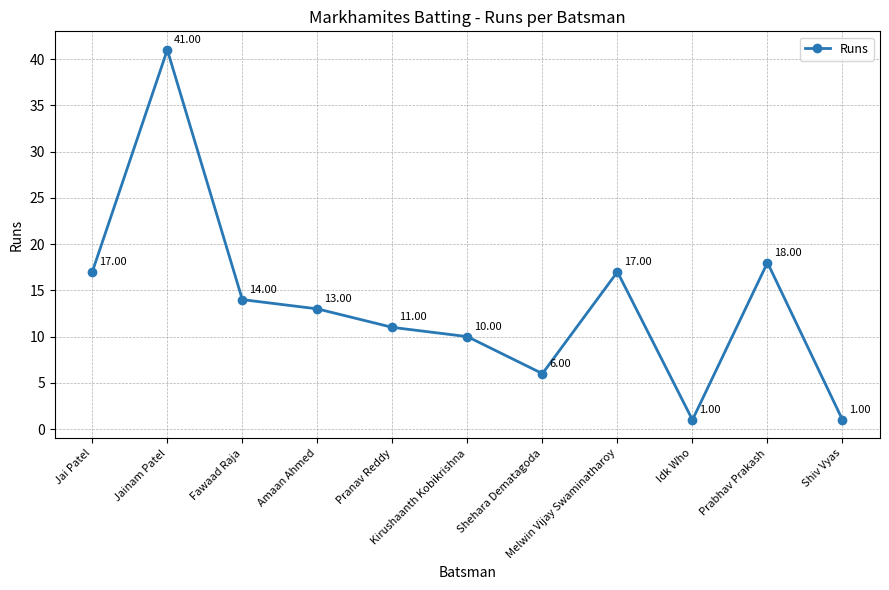

True or false: there are more than 1 points higher than both neighbors.

True